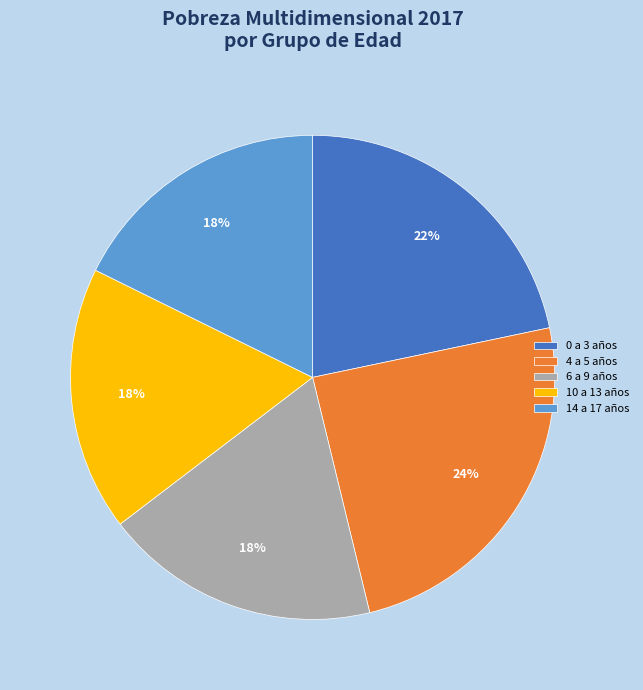

Is the sum of 4 a 5 años and 14 a 17 años greater than half?

No